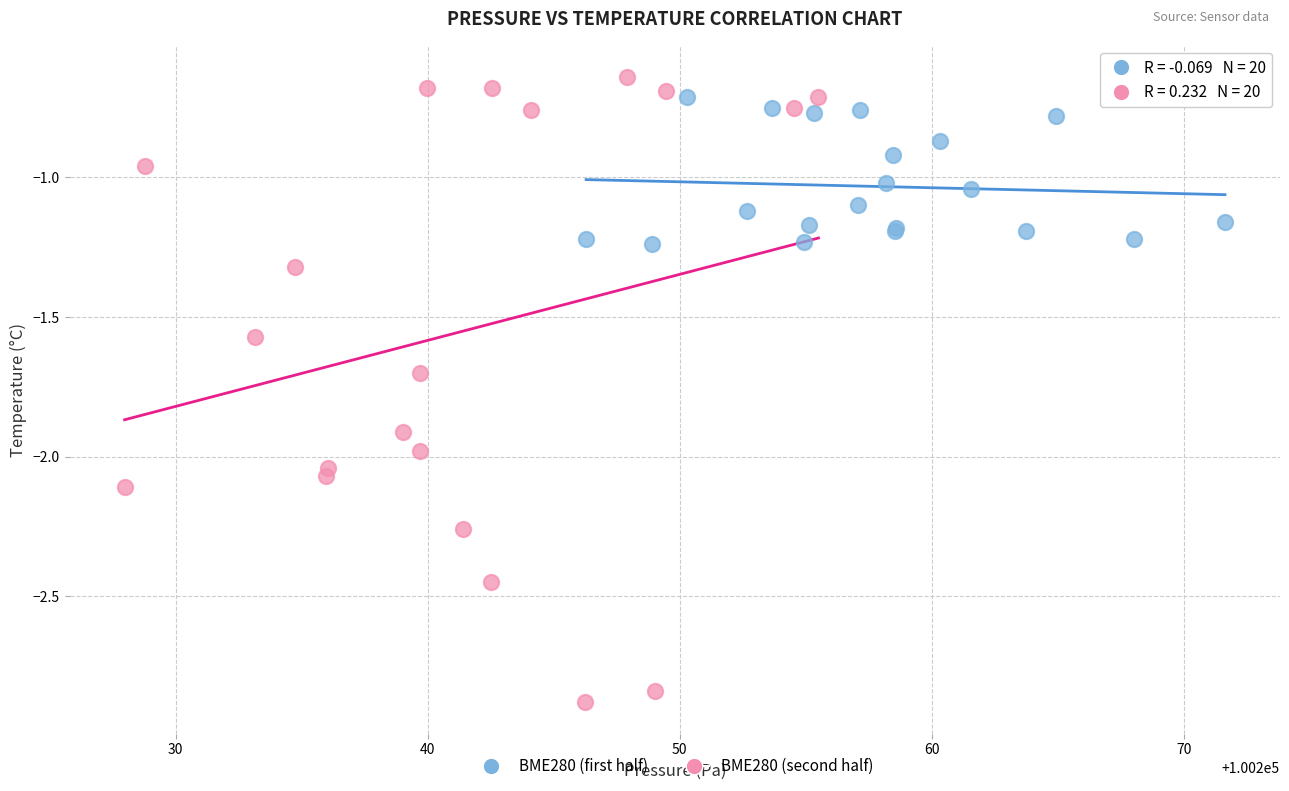

Which series contains the lowest Y value?

BME280 (second half)